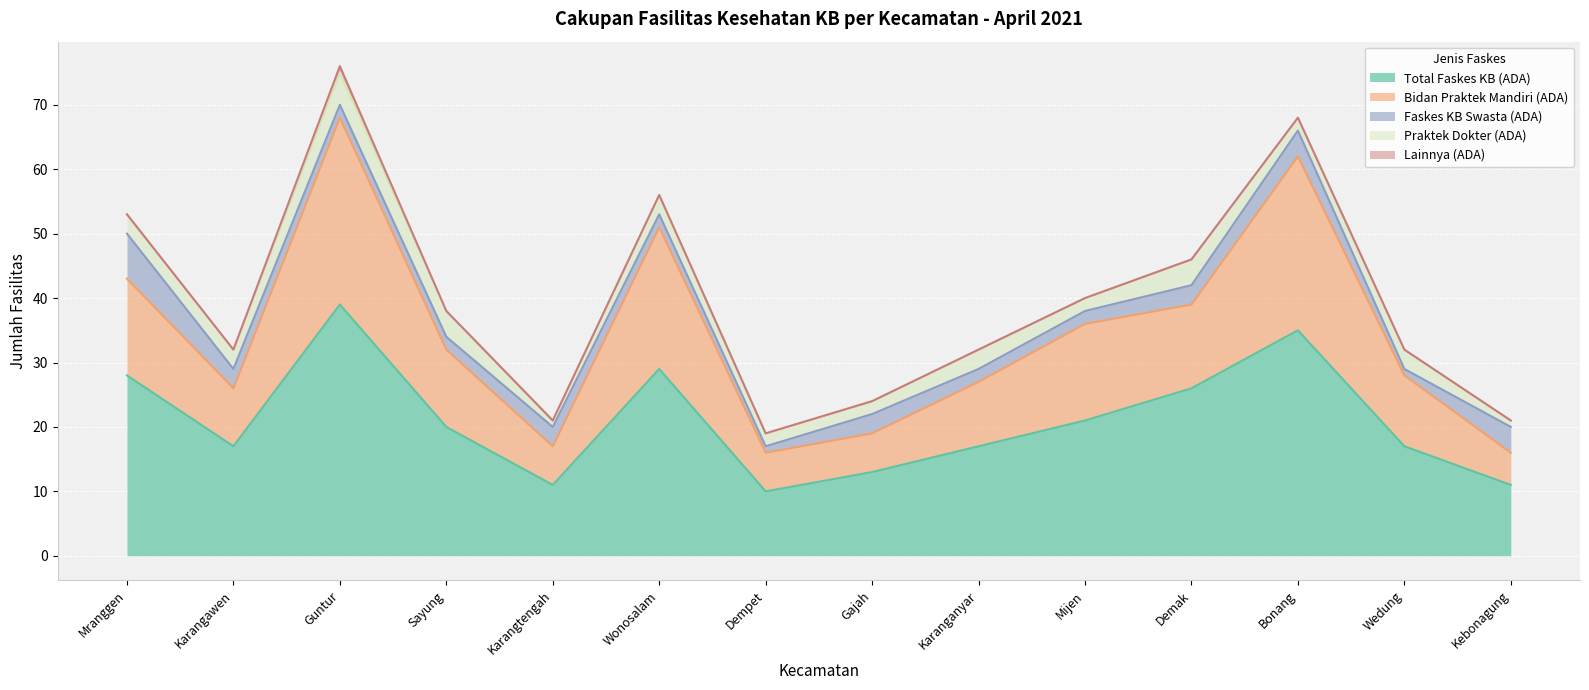

What is the label of the 4th point from the left?

Sayung